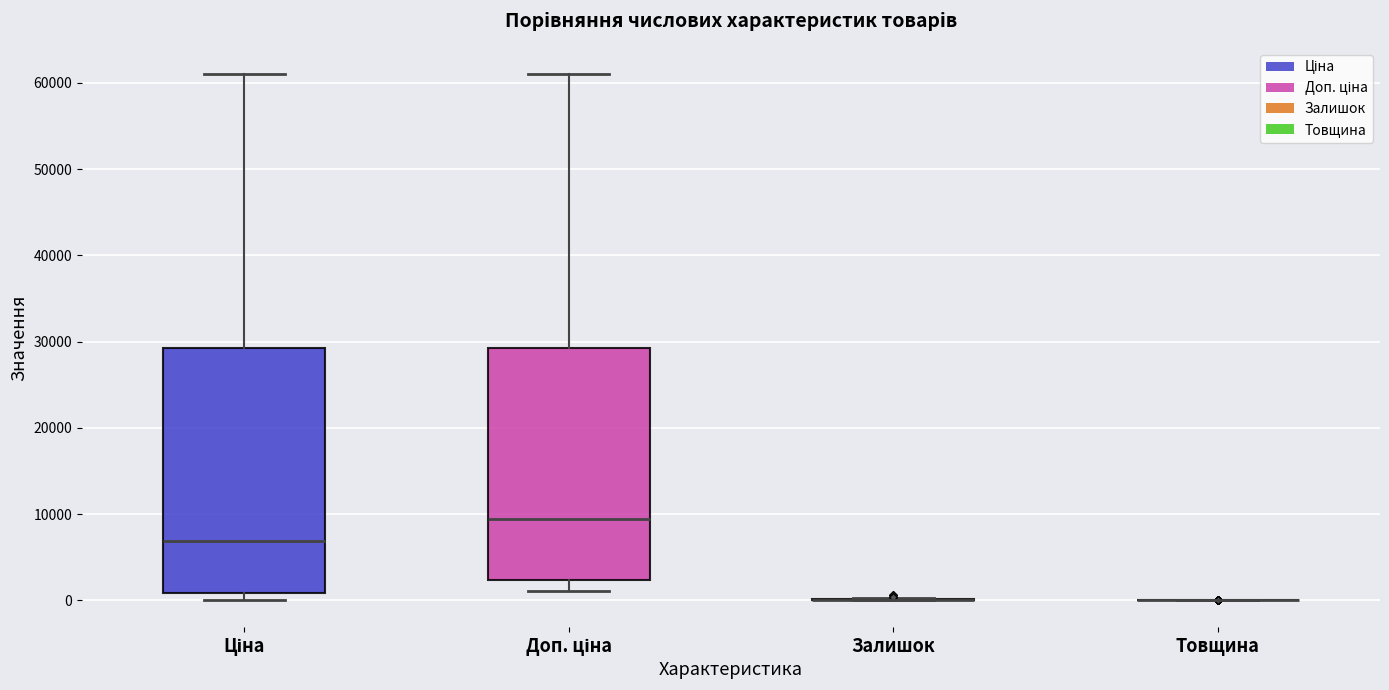

Reading left to right, transcribe this box plot: for each box, give where its median line is, the range the box spans, and where its two whiskers end, as read against the y-axis. The values are not printed on the chart, so give them approximately, as read against the axis.

Ціна: median 7000, box 1000 to 29000, whiskers 0 to 61000
Доп. ціна: median 9000, box 2000 to 29000, whiskers 1000 to 61000
Залишок: box collapsed to a line at 0, whiskers 0 to 0
Товщина: box collapsed to a line at 0, whiskers 0 to 0